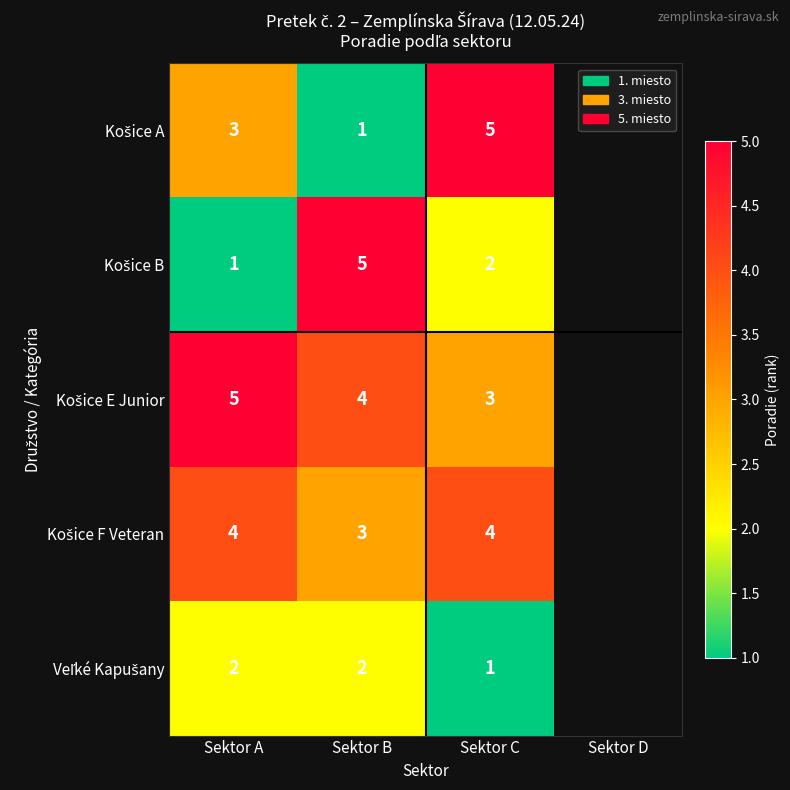

What is the spread (max minus min) of values at Sektor C?

4